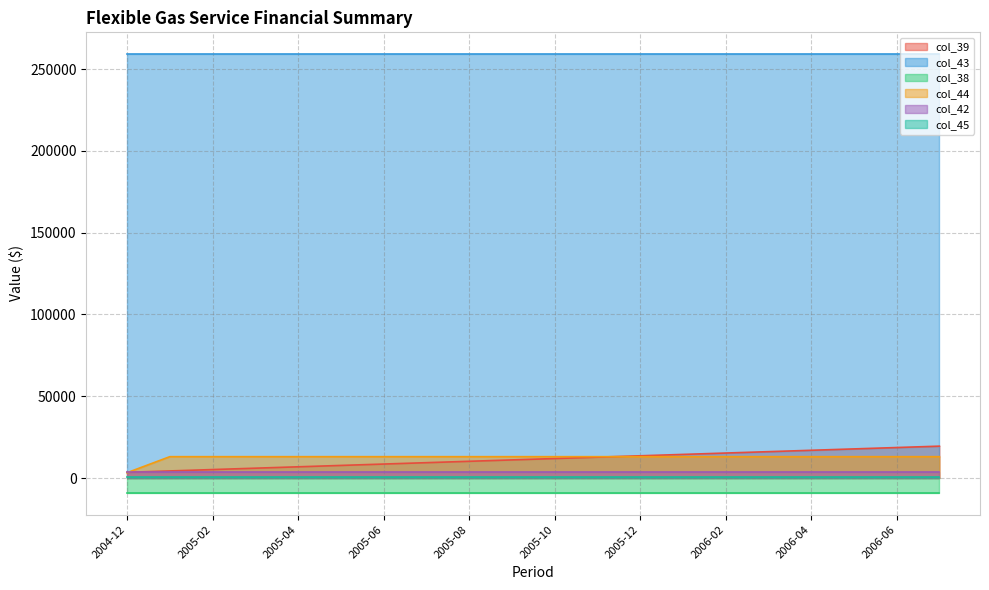

What is the highest value of the col_45 series?

842.0